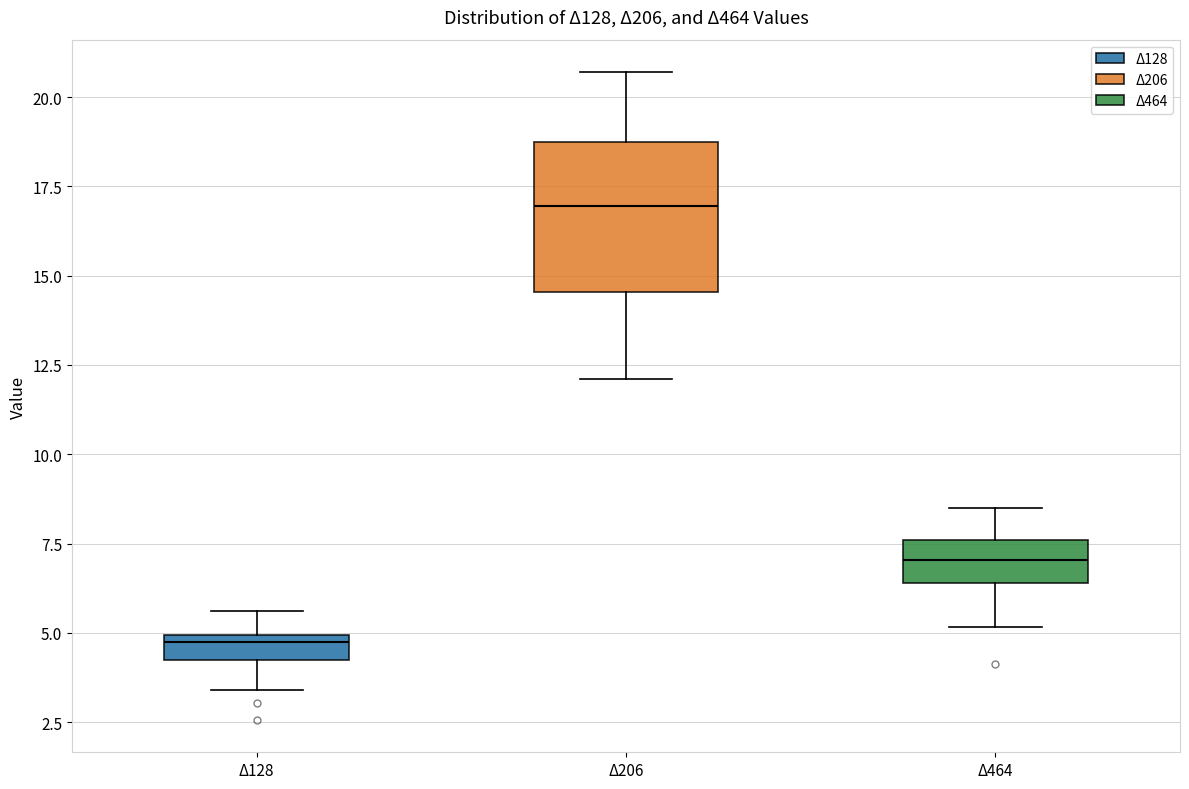

Comparing the boxes themselves (not the whiskers), which one is the tallest?

Δ206